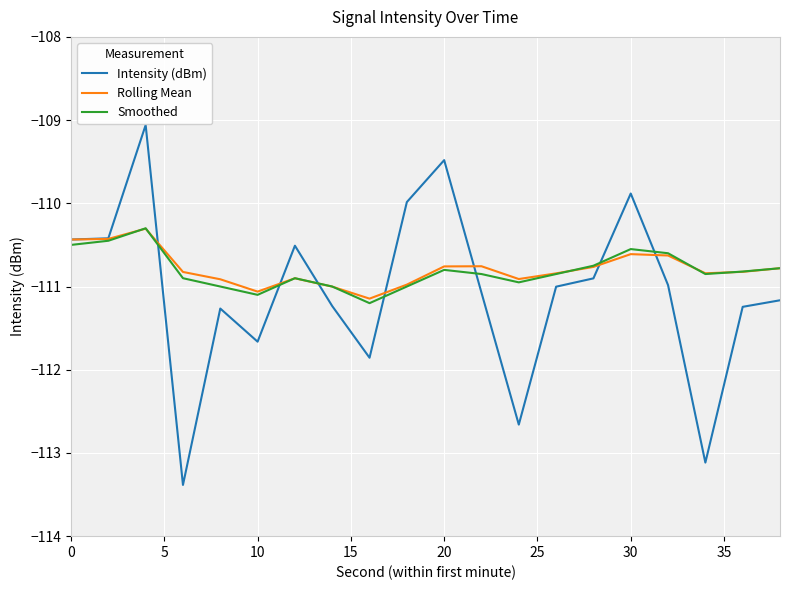

Which series has the widest spread of values?

Intensity (dBm)